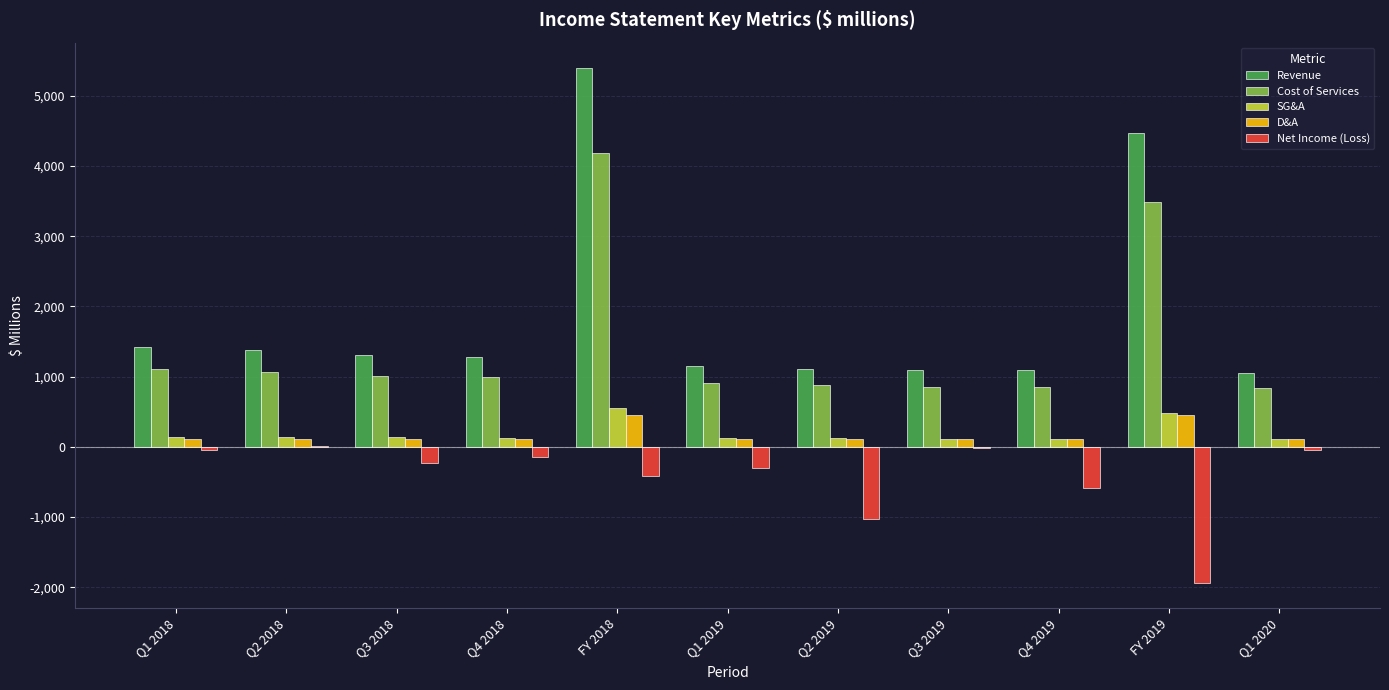

At which category does the chart reach its peak across all series?

FY 2018